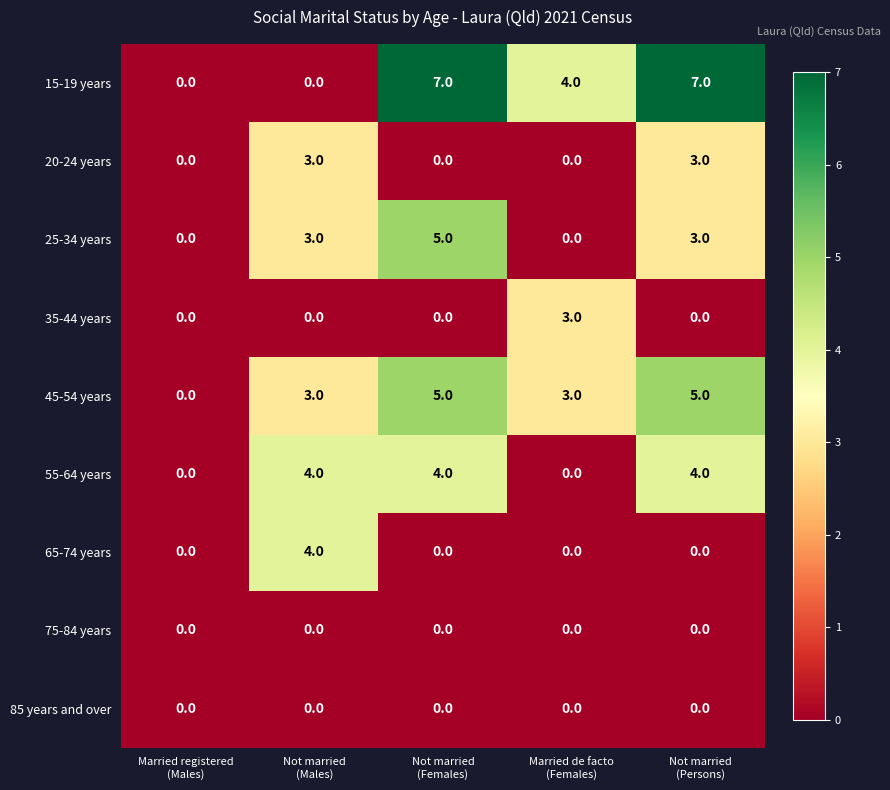

Which series has the largest total across all categories?

15-19 years